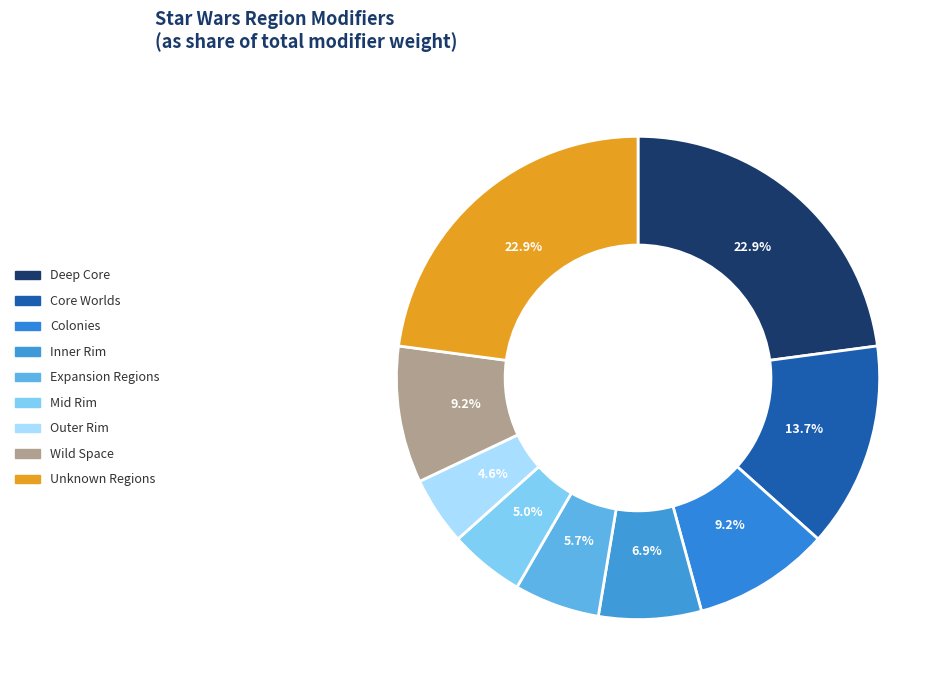

Is there any slice that represents more than half of the pie?

No